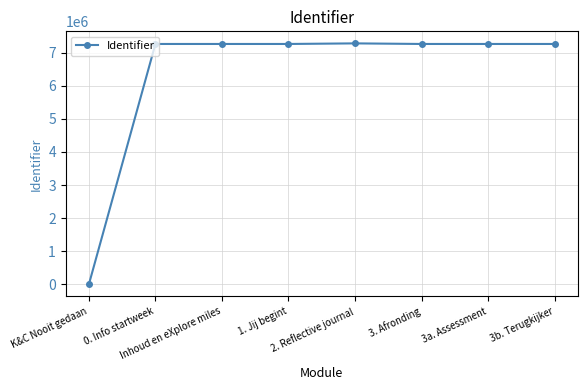

Which label corresponds to the smallest value in the chart?

K&C Nooit gedaan